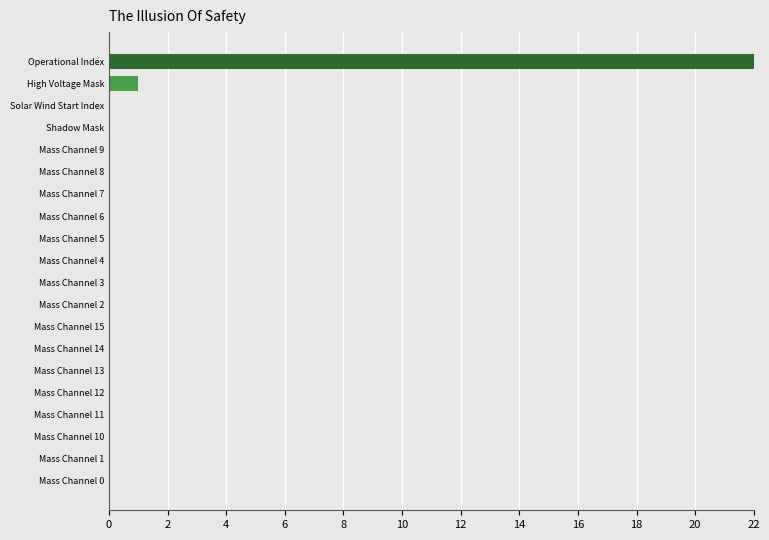

How many values are above zero?

2